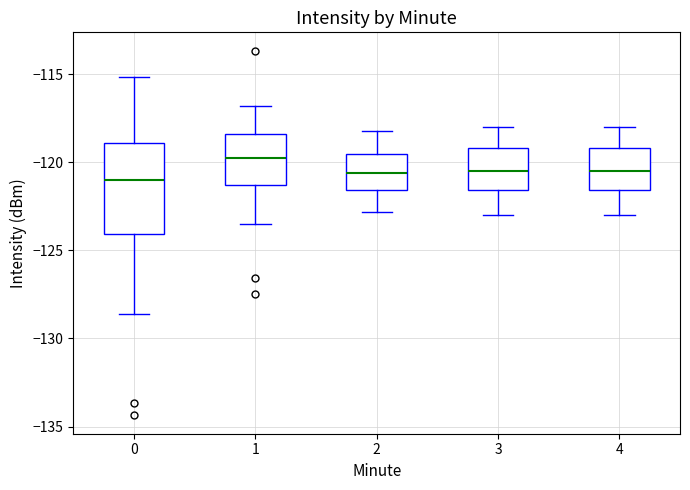

Where does the median line of the box at x = 3 sit on the y-axis? The values are not printed on the chart, so give them approximately, as read against the axis.

-120.5